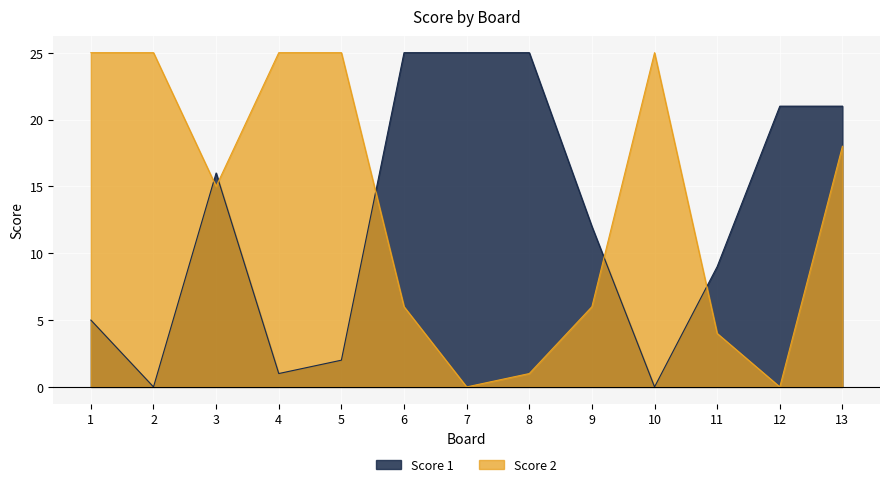

True or false: Score 2 has more than 2 points higher than both neighbors.

False